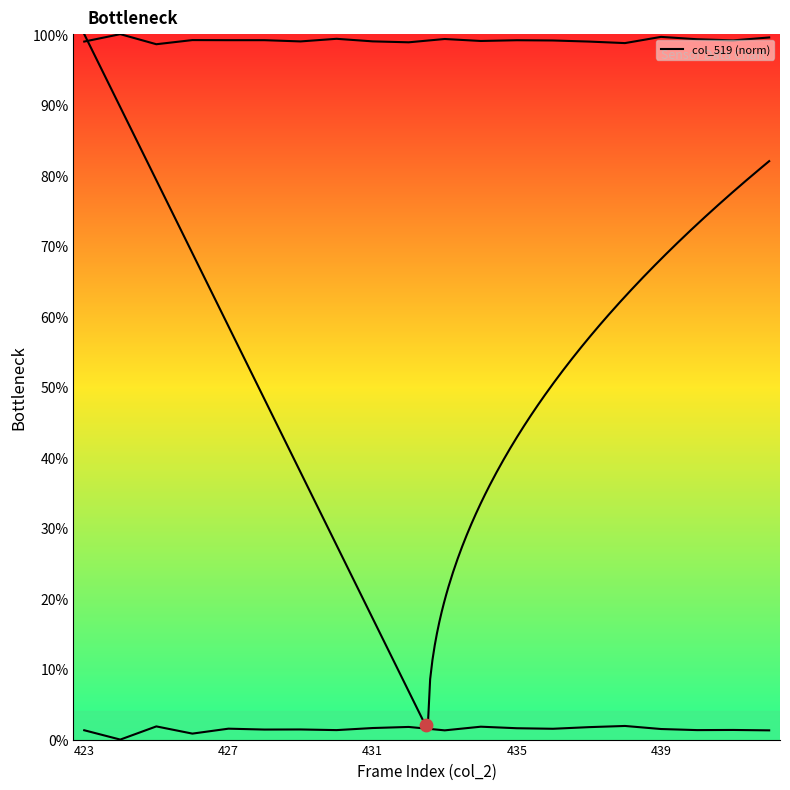

At how many categories does at least one series exceed 37?

20